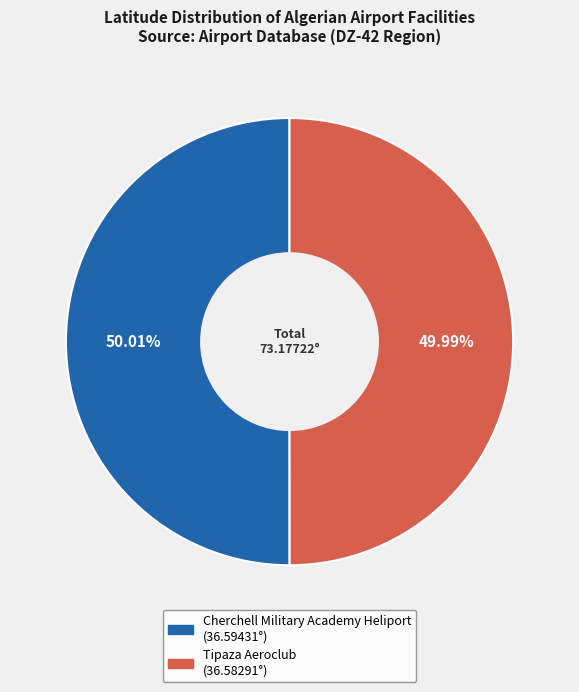

What percentage is the Cherchell Military Academy Heliport slice, to the nearest percent?

50%